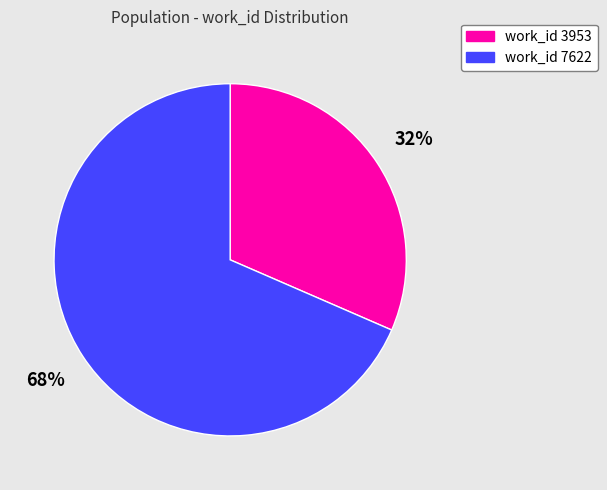

Does any single category account for the majority?

Yes